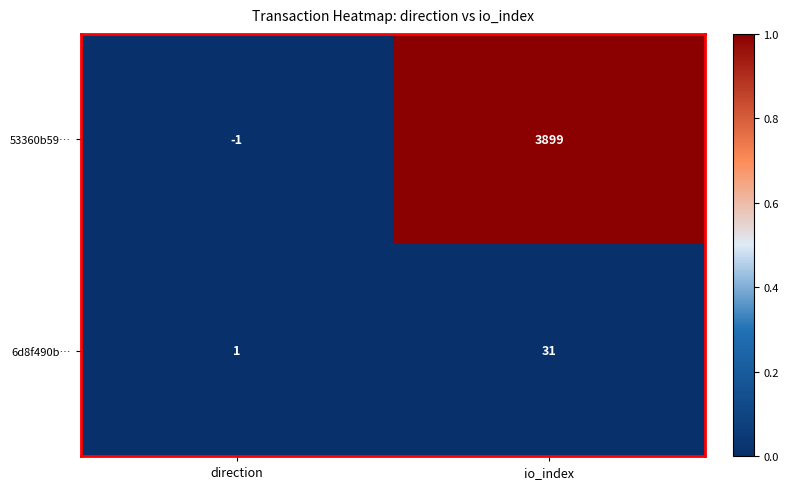

What is the maximum value for 53360b59…?

3899